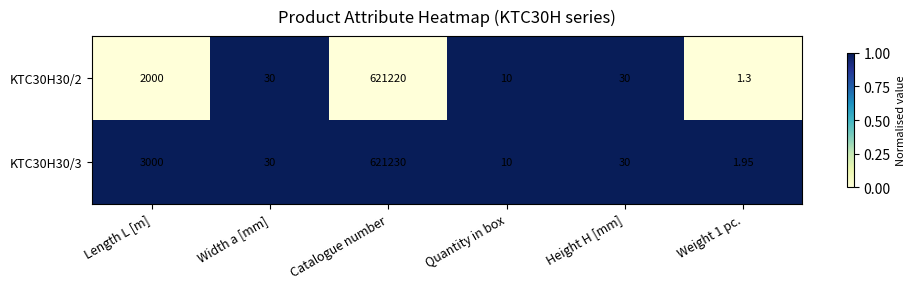

At which category is the sum across all series the highest?

Catalogue number